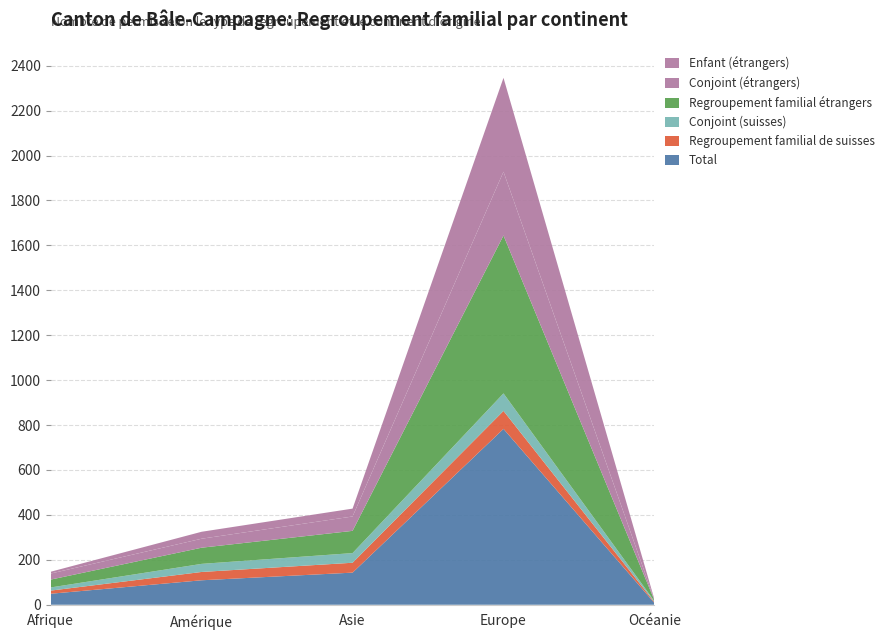

Reading left to right, what are all the values shown in this chart?

Total: 49	109	143	783	8
Regroupement familial de suisses: 14	37	44	80	4
Conjoint (suisses): 14	36	43	78	4
Regroupement familial étrangers: 35	72	99	703	4
Conjoint (étrangers): 27	40	64	284	2
Enfant (étrangers): 8	31	35	418	2